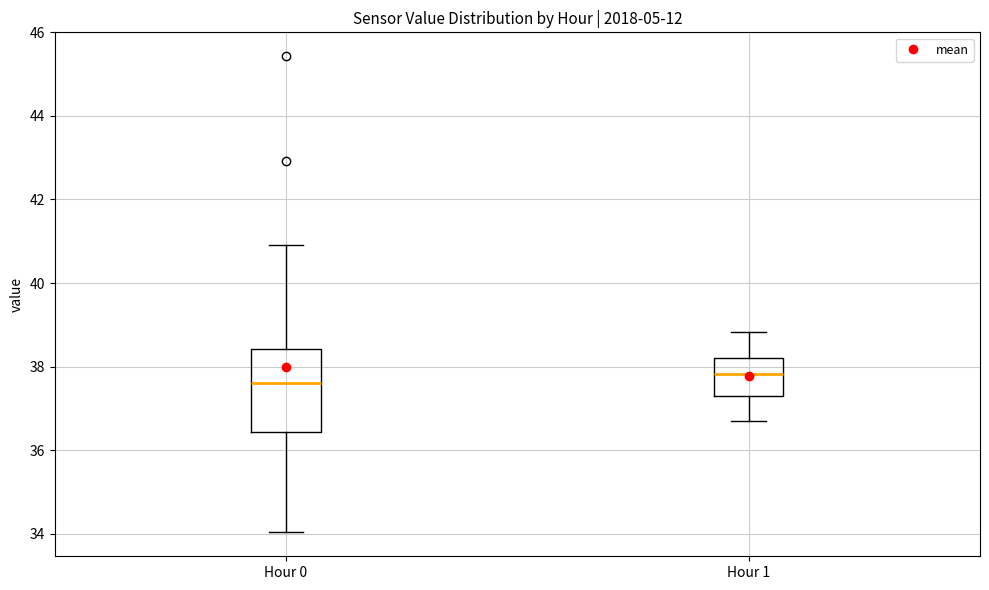

Reading left to right, transcribe this box plot: for each box, give where its median line is, the range the box spans, and where its two whiskers end, as read against the y-axis. The values are not printed on the chart, so give them approximately, as read against the axis.

Hour 0: median 37.6, box 36.4 to 38.4, whiskers 34.0 to 41.0
Hour 1: median 37.8, box 37.4 to 38.2, whiskers 36.8 to 38.8